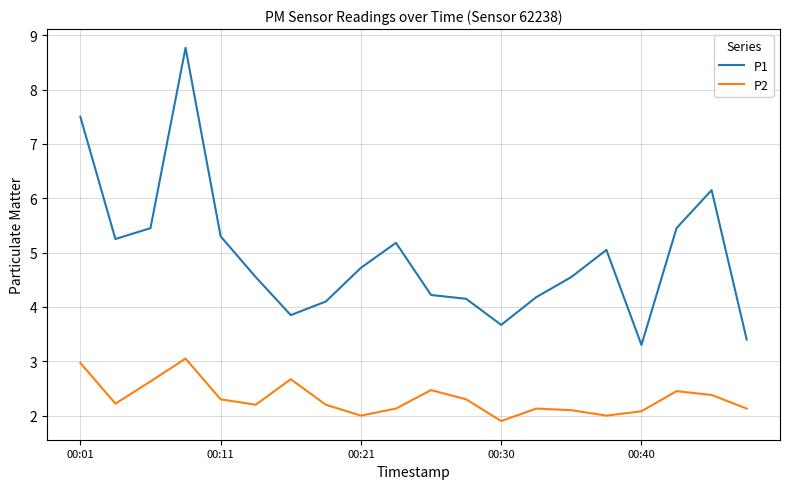

Which series has the widest spread of values?

P1